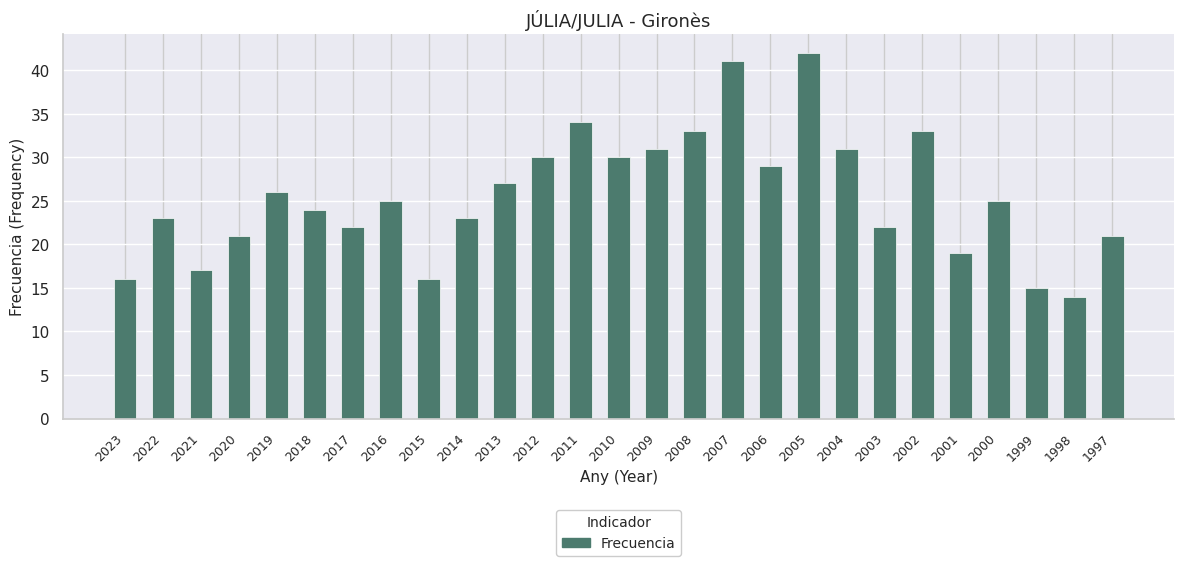

What is the approximate value at 1999, to the nearest 5?

15